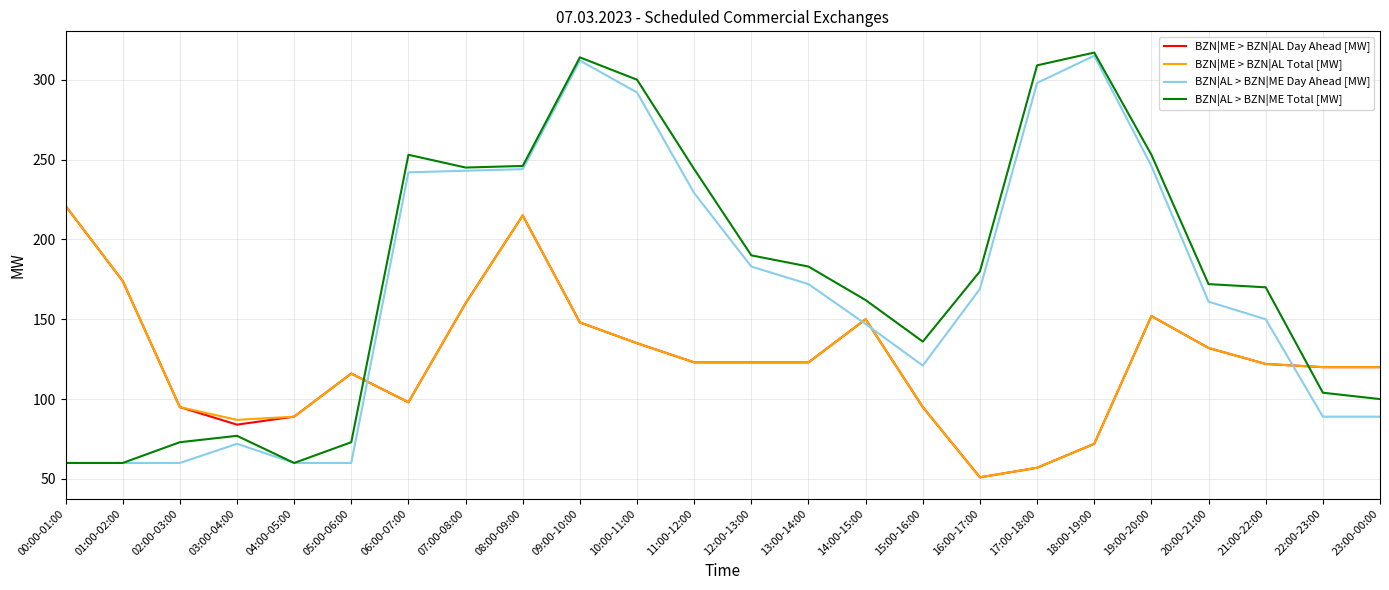

What is the spread (max minus min) of values at 23:00-00:00?

31